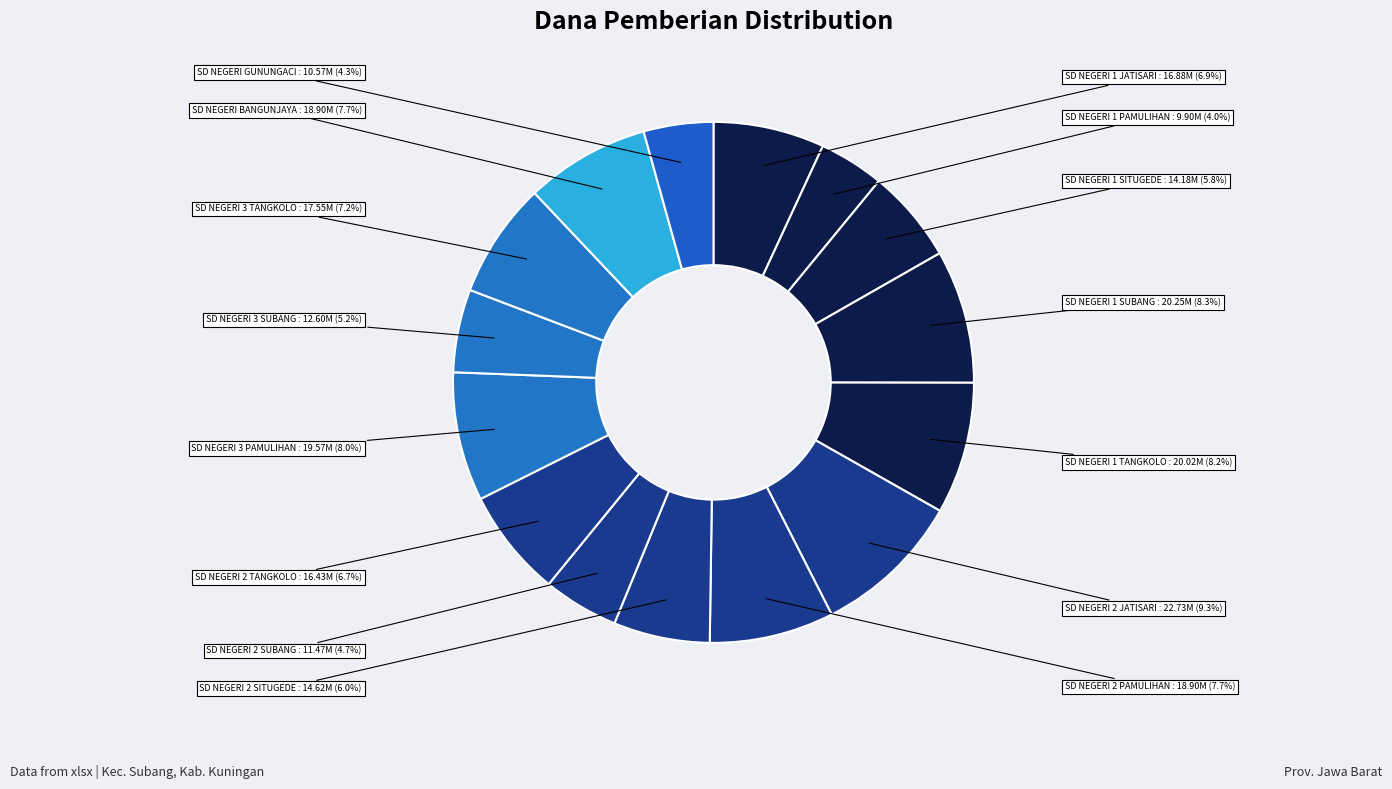

Between SD NEGERI BANGUNJAYA and SD NEGERI 2 SITUGEDE, which is larger?

SD NEGERI BANGUNJAYA